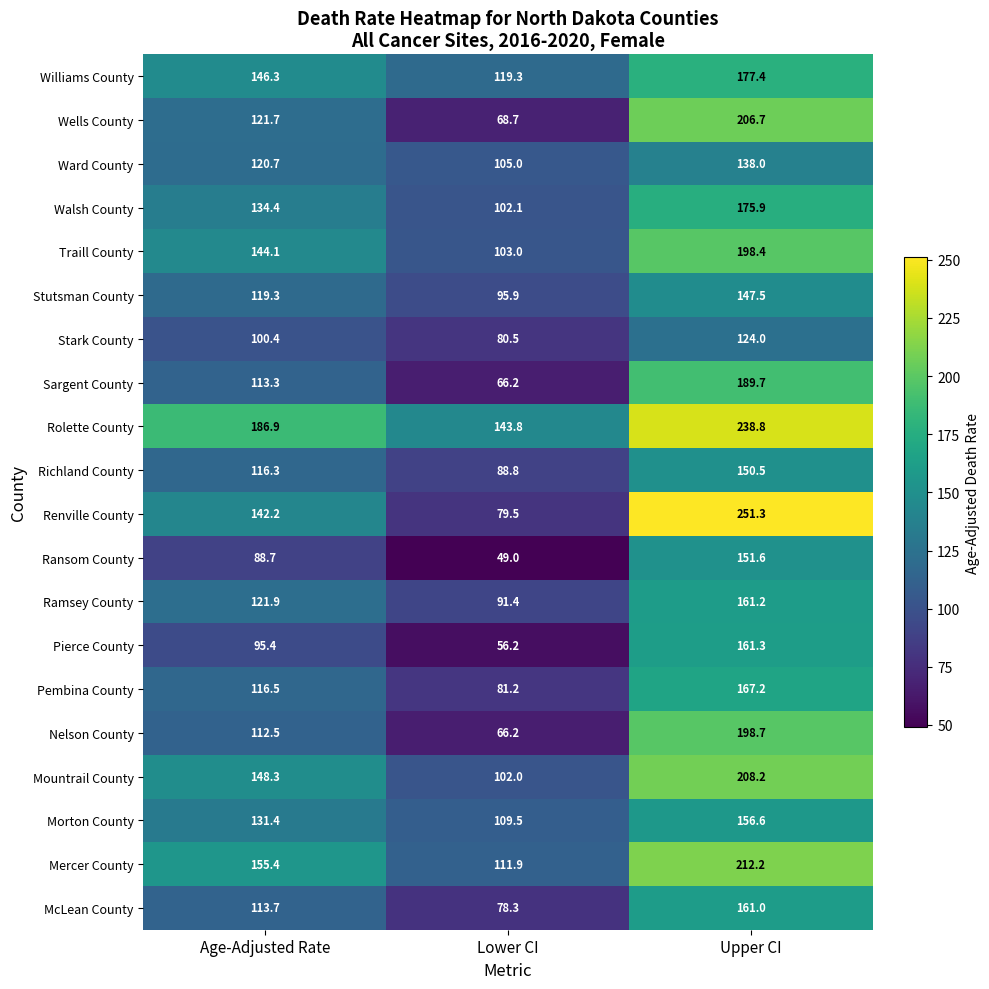

How many values in the Renville County series are below 142?

1